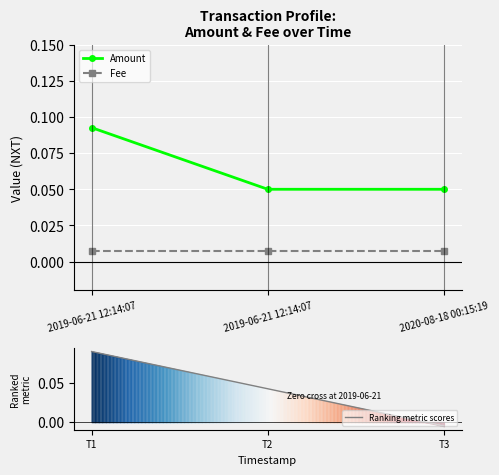

Between 2019-06-21 12:14:07 and 2020-08-18 00:15:19, which is larger?

2019-06-21 12:14:07